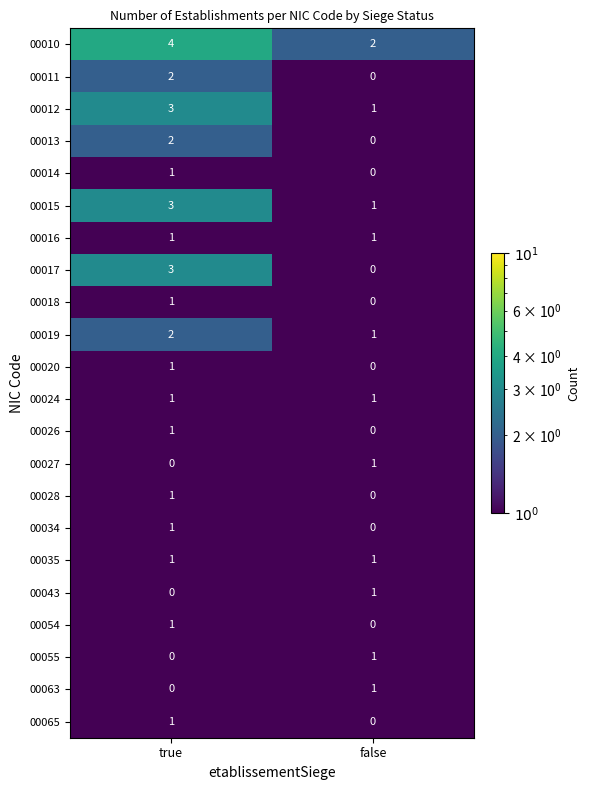

Rank the categories by 00010 value from lowest to highest.

false, true